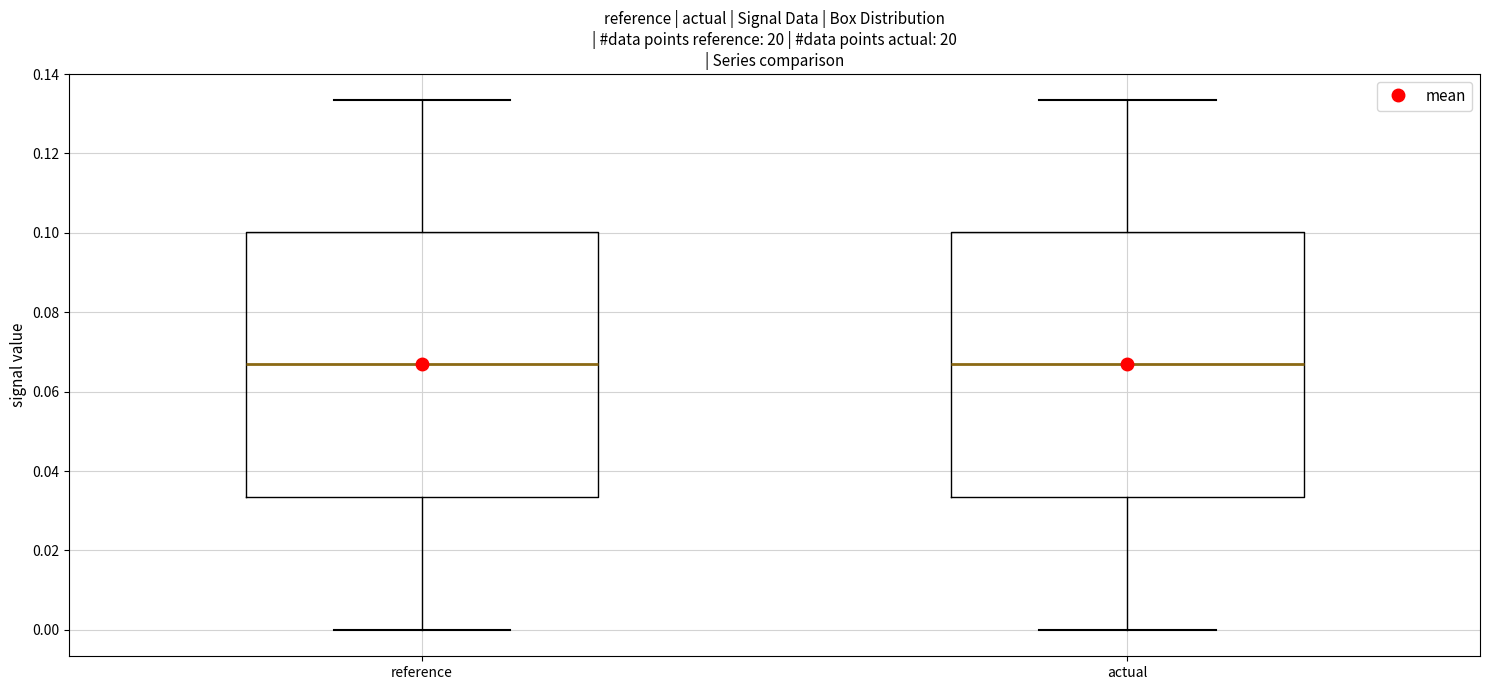

Reading left to right, read every box against the y-axis: the position of its median line, the range the box covers, and the ends of its whiskers. The values are not printed on the chart, so give them approximately, as read against the axis.

reference: median 0.068, box 0.034 to 0.100, whiskers 0.000 to 0.134
actual: median 0.068, box 0.034 to 0.100, whiskers 0.000 to 0.134